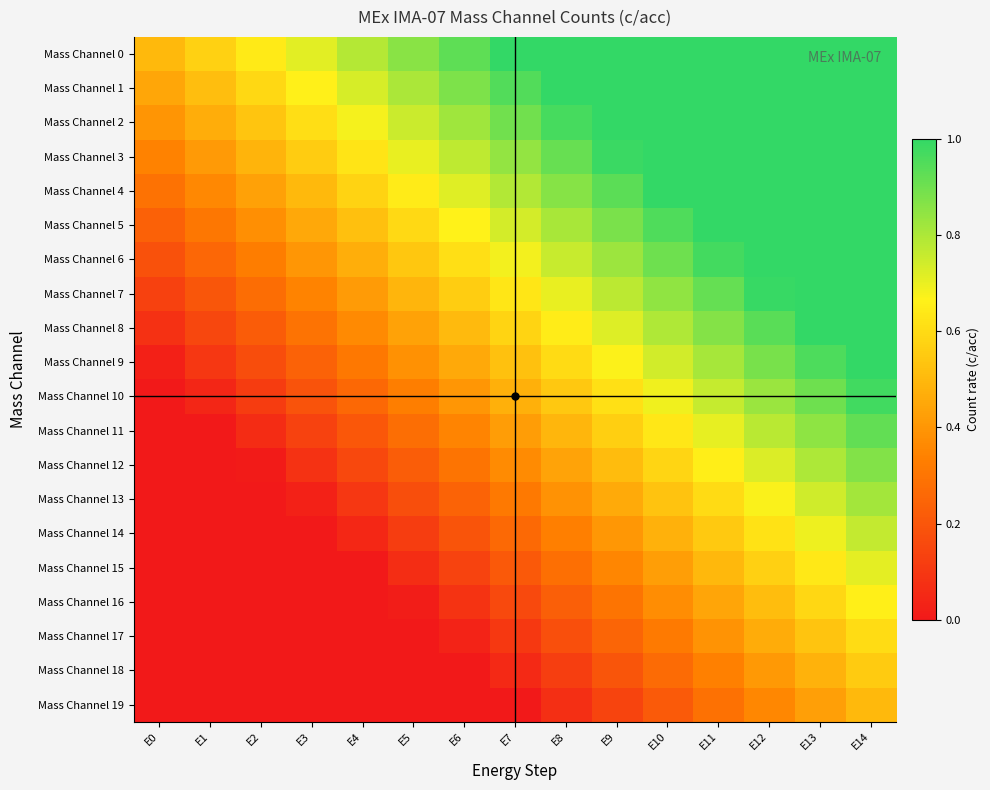

At which category is the sum across all series the highest?

E14